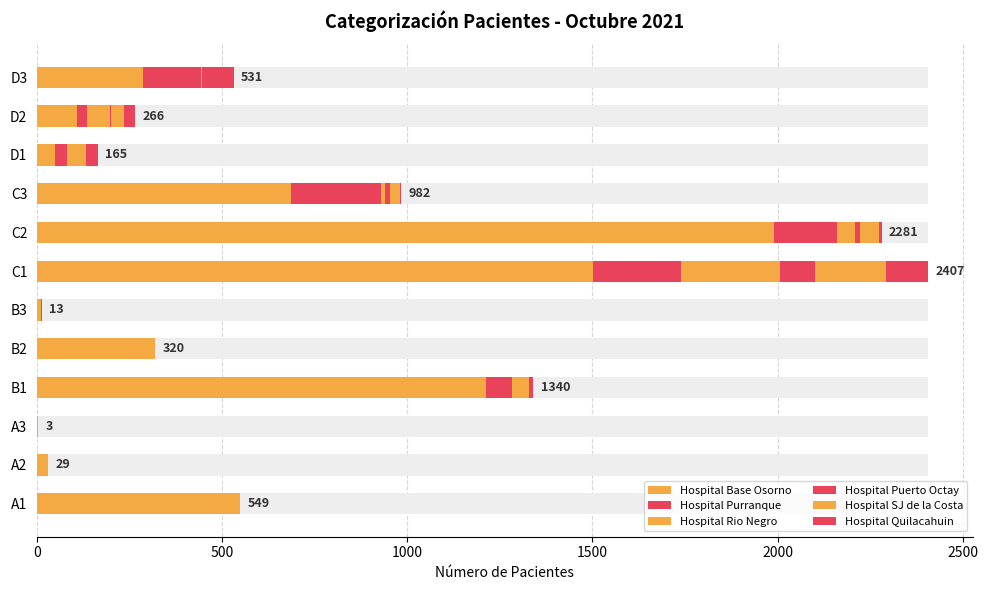

Reading left to right, list all the values displayed in this chart.

Hospital Base Osorno: 549	29	3	1213	319	10	1502	1990	686	49	107	285
Hospital Purranque: 0	0	0	71	1	3	236	170	242	31	28	158
Hospital Rio Negro: 0	0	0	45	0	0	268	49	13	48	62	3
Hospital Puerto Octay: 0	0	0	2	0	0	94	14	11	0	4	53
Hospital SJ de la Costa: 0	0	0	0	0	0	192	51	28	4	34	0
Hospital Quilacahuin: 0	0	0	9	0	0	115	7	2	33	31	32